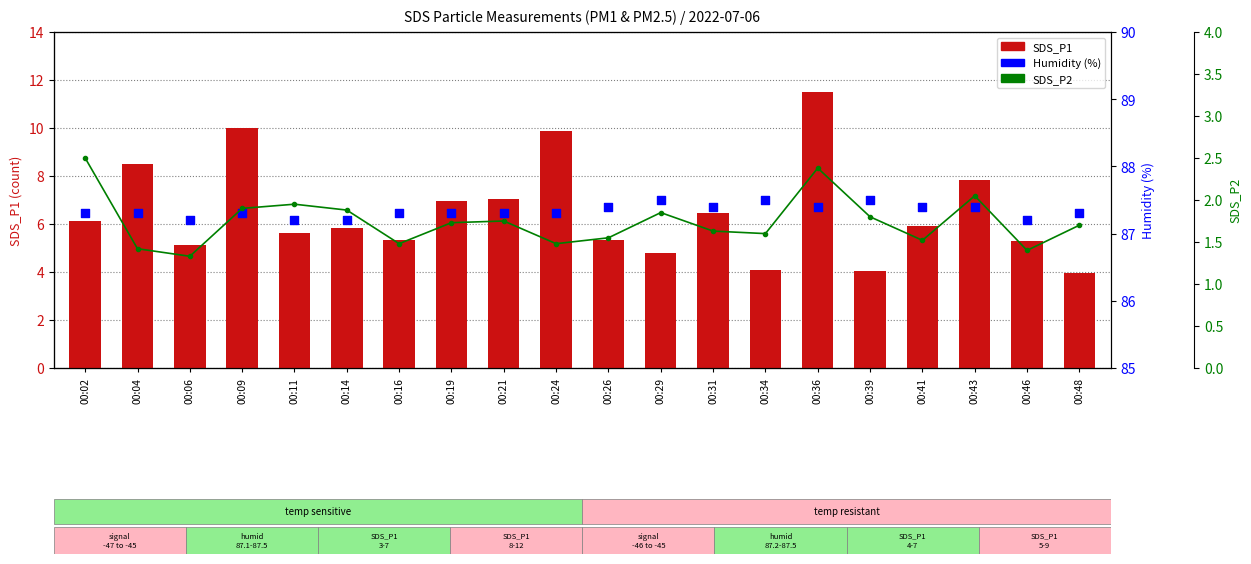

What are all the series names shown in the legend?

SDS_P1, Humidity (%), SDS_P2